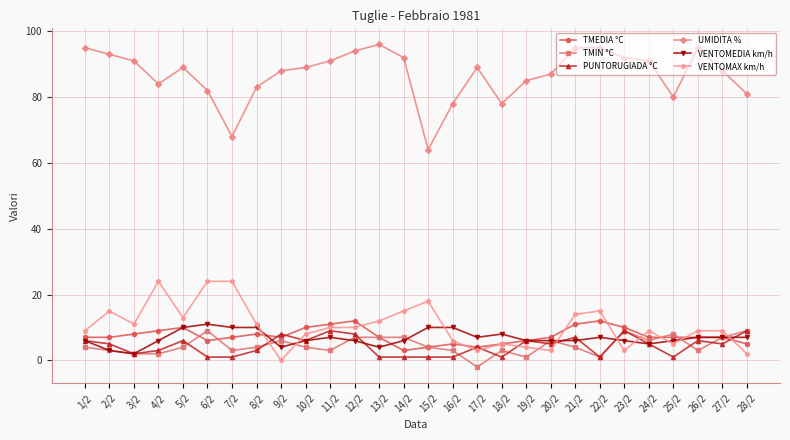

At 14/2, list the series in order from largest to smallest.

UMIDITA %, VENTOMAX km/h, TMIN °C, VENTOMEDIA km/h, TMEDIA °C, PUNTORUGIADA °C